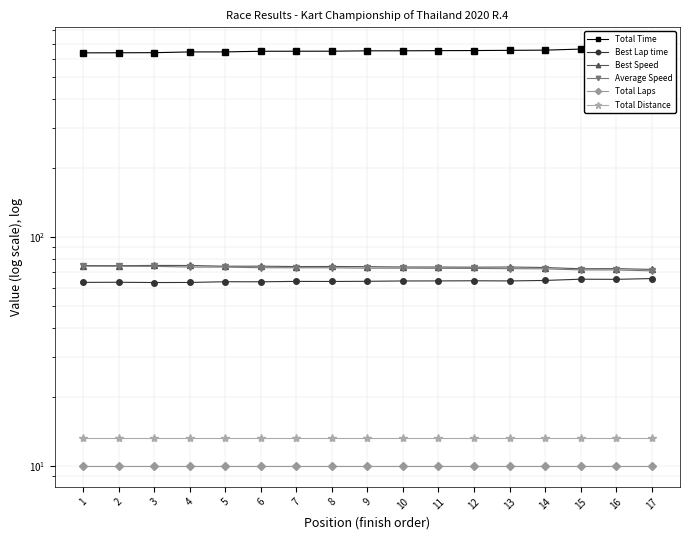

What is the total value across all series at 13?

887.9